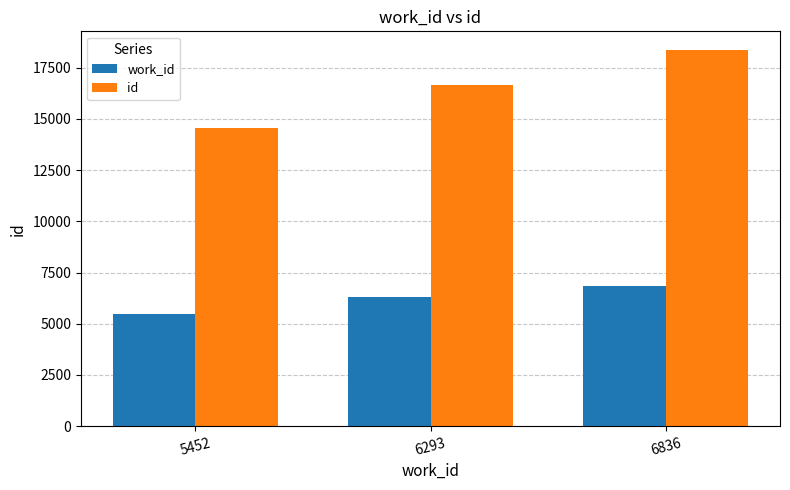

What is the total value across all series at 5452?

20026